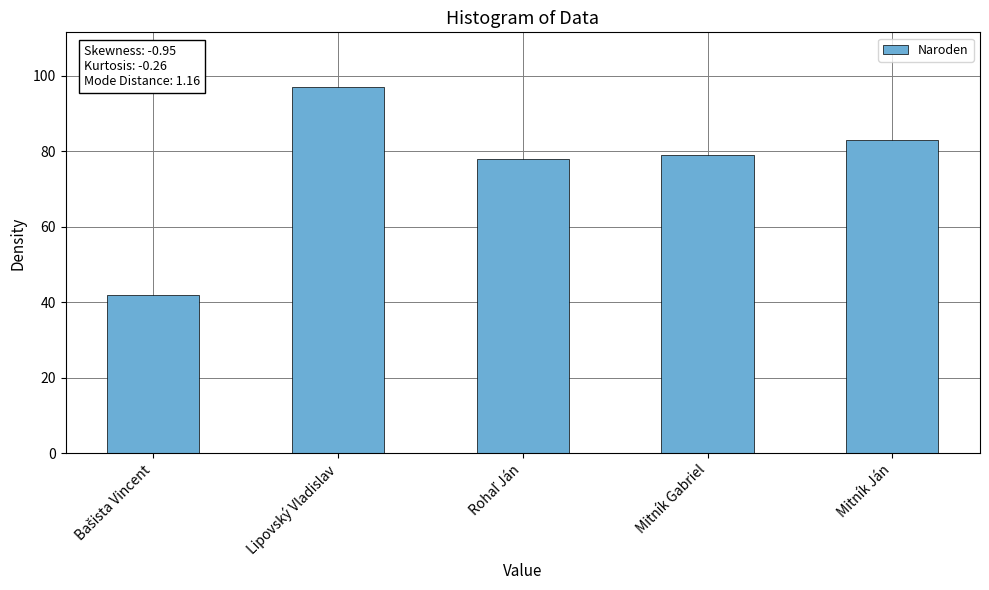

Count the number of categories in the chart.

5